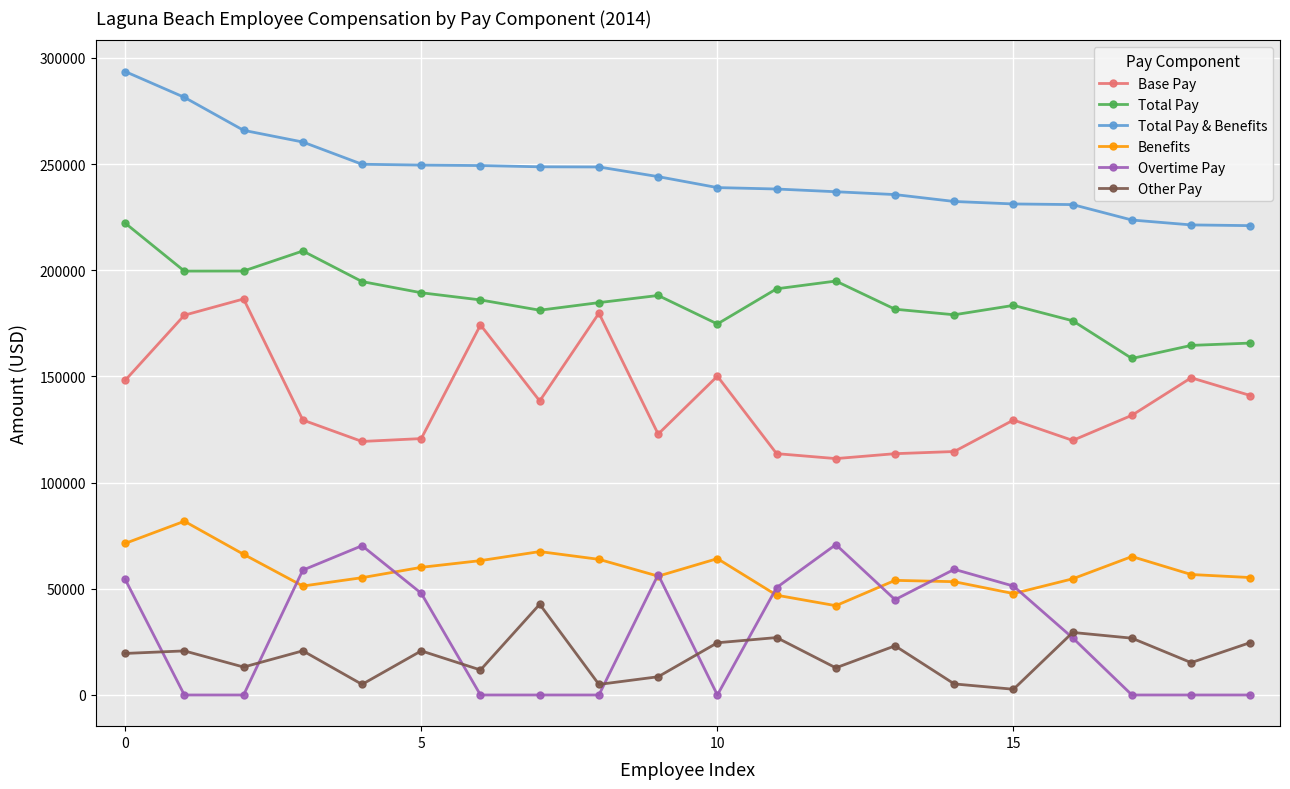

What are all the series names shown in the legend?

Base Pay, Total Pay, Total Pay & Benefits, Benefits, Overtime Pay, Other Pay